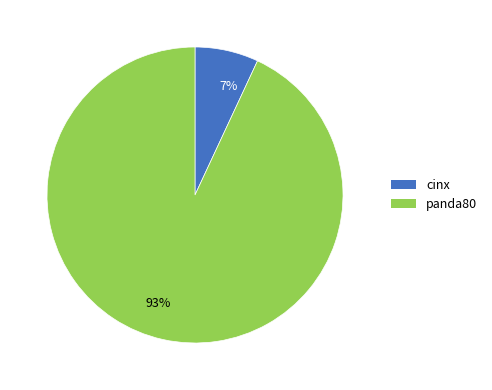

What percentage is the 7% slice, to the nearest percent?

7%